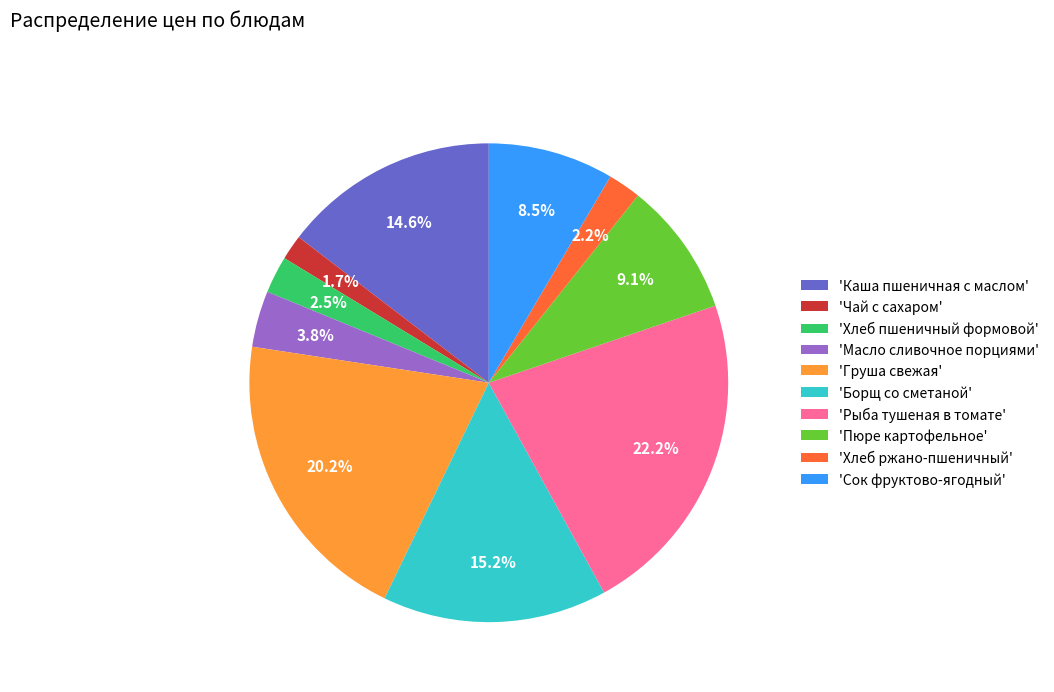

Is 'Каша пшеничная с маслом' the majority of the pie?

No